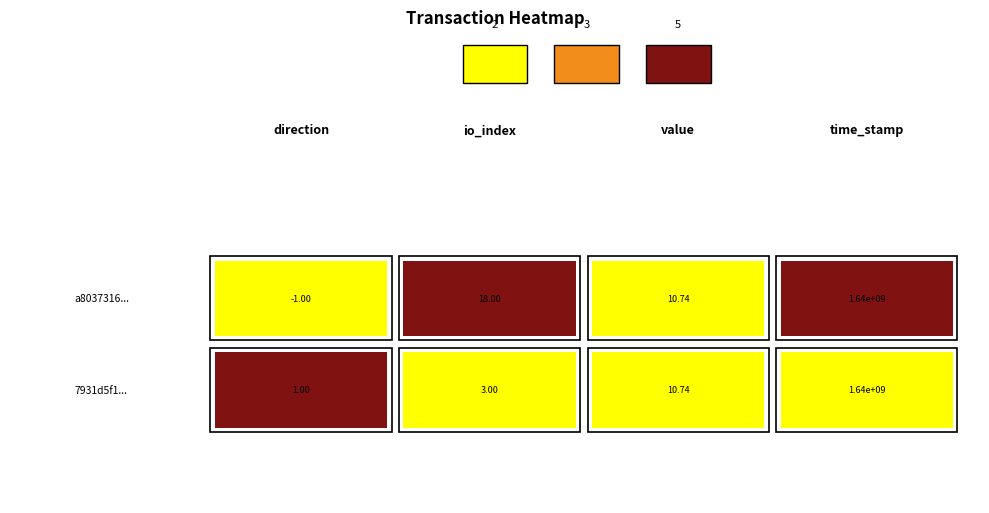

Between io_index and value, which is larger?

io_index